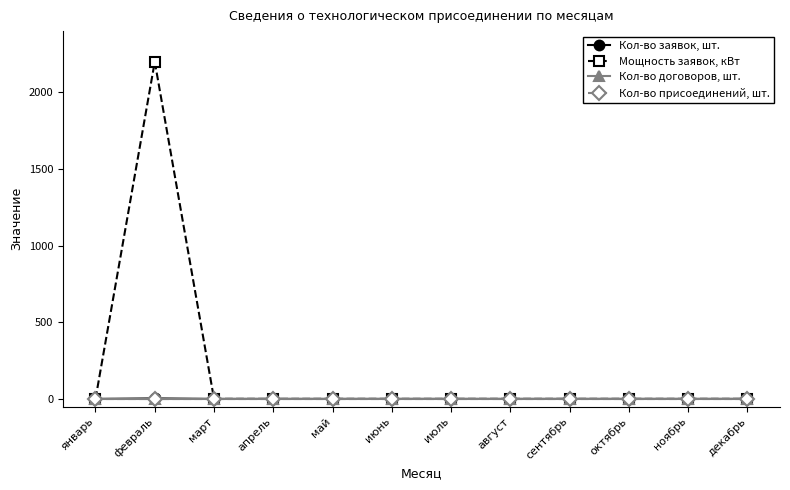

Is it true that Кол-во заявок, шт. equals -1 at декабрь?

False